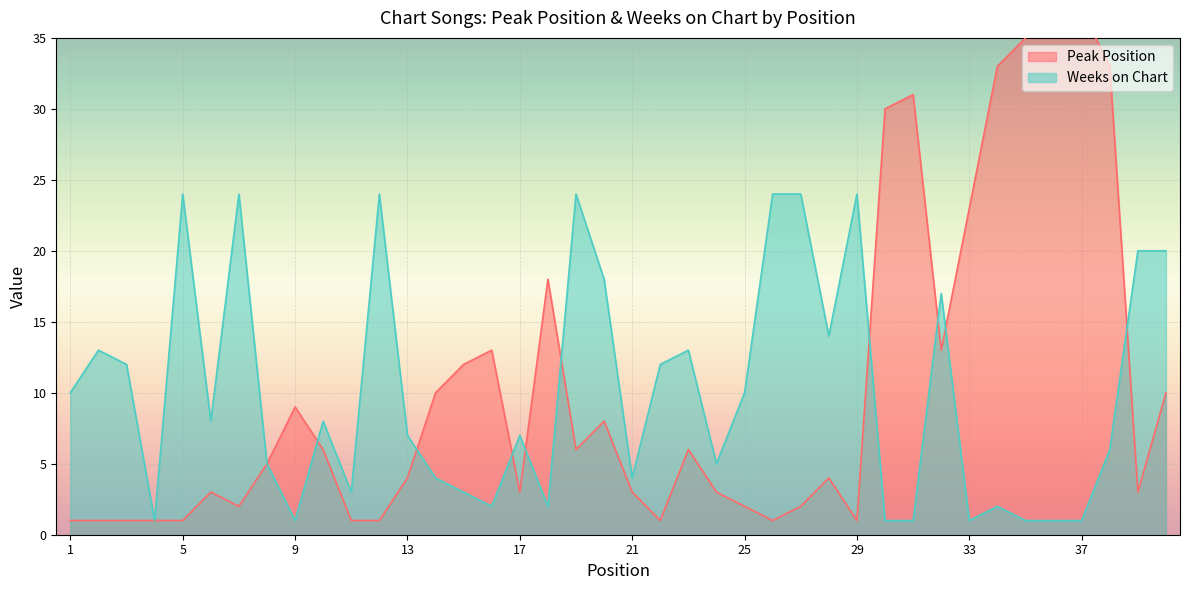

Which has a higher value, 14 or 22?

14